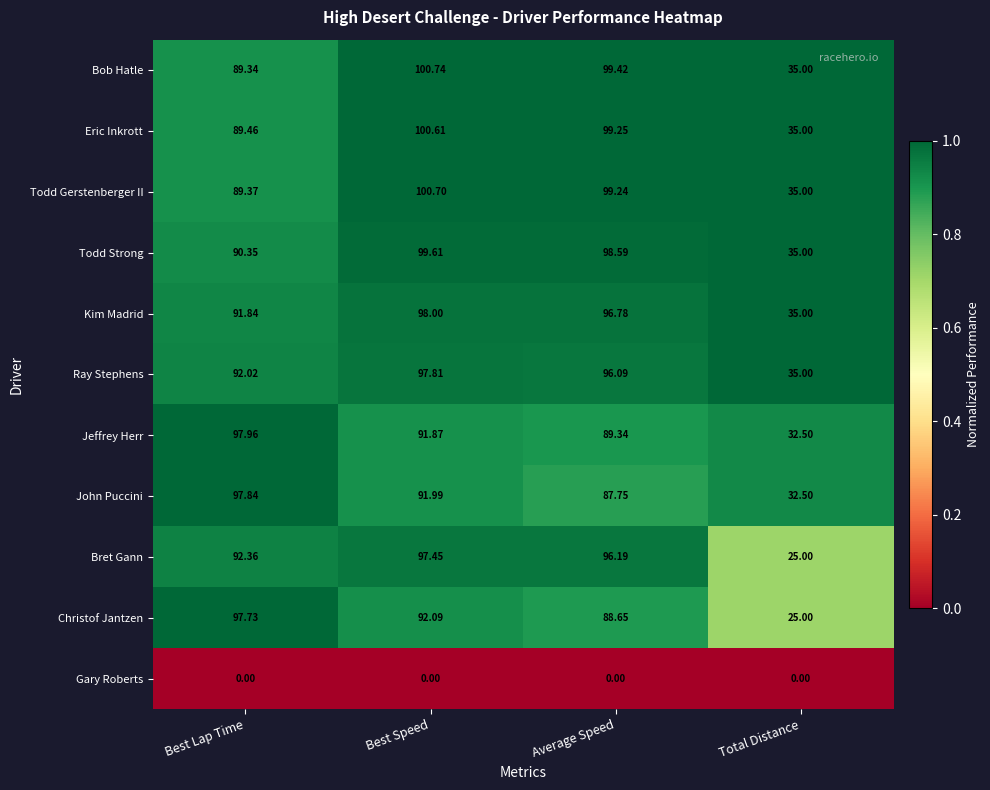

Where is Todd Strong nearest to the value 67?

Best Lap Time